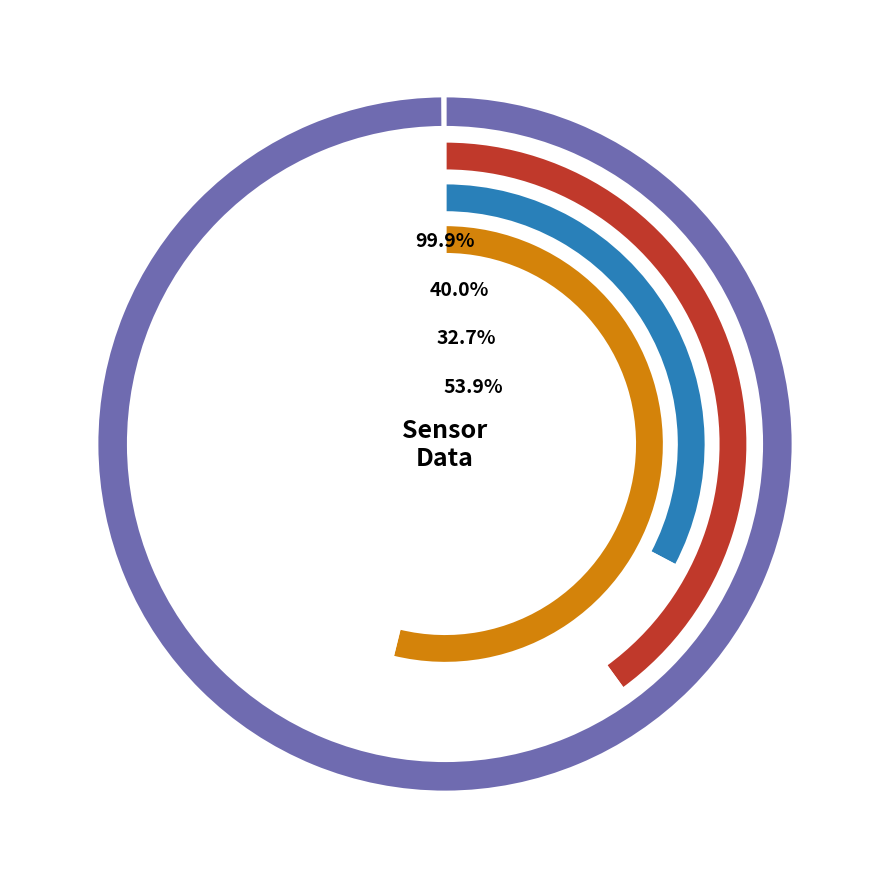

Which slice is the smallest?

SDS_P2